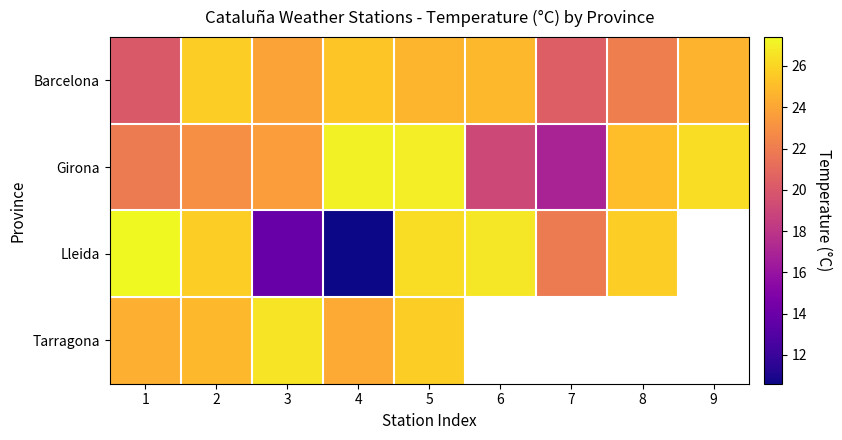

What value does the Girona series have at 7?

16.9